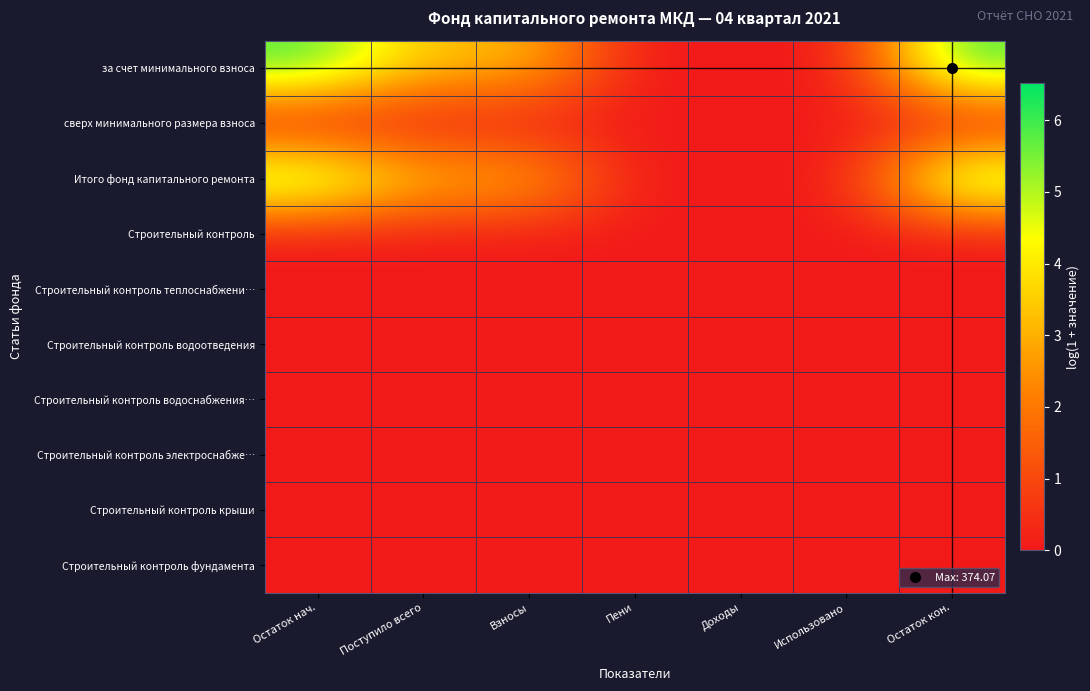

Reading left to right, list all the values displayed in this chart.

за счет минимального взноса: Остаток нач.=5.9	Поступило всего=3.2	Взносы=3.2	Пени=0.0	Доходы=0.0	Использовано=0.0	Остаток кон.=5.9
сверх минимального размера взноса: Остаток нач.=0.0	Поступило всего=0.0	Взносы=0.0	Пени=0.0	Доходы=0.0	Использовано=0.0	Остаток кон.=0.0
Итого фонд капитального ремонта: Остаток нач.=5.9	Поступило всего=3.2	Взносы=3.2	Пени=0.0	Доходы=0.0	Использовано=0.0	Остаток кон.=5.9
Строительный контроль: Остаток нач.=0.0	Поступило всего=0.0	Взносы=0.0	Пени=0.0	Доходы=0.0	Использовано=0.0	Остаток кон.=0.0
Строительный контроль теплоснабжени…: Остаток нач.=0.0	Поступило всего=0.0	Взносы=0.0	Пени=0.0	Доходы=0.0	Использовано=0.0	Остаток кон.=0.0
Строительный контроль водоотведения: Остаток нач.=0.0	Поступило всего=0.0	Взносы=0.0	Пени=0.0	Доходы=0.0	Использовано=0.0	Остаток кон.=0.0
Строительный контроль водоснабжения…: Остаток нач.=0.0	Поступило всего=0.0	Взносы=0.0	Пени=0.0	Доходы=0.0	Использовано=0.0	Остаток кон.=0.0
Строительный контроль электроснабже…: Остаток нач.=0.0	Поступило всего=0.0	Взносы=0.0	Пени=0.0	Доходы=0.0	Использовано=0.0	Остаток кон.=0.0
Строительный контроль крыши: Остаток нач.=0.0	Поступило всего=0.0	Взносы=0.0	Пени=0.0	Доходы=0.0	Использовано=0.0	Остаток кон.=0.0
Строительный контроль фундамента: Остаток нач.=0.0	Поступило всего=0.0	Взносы=0.0	Пени=0.0	Доходы=0.0	Использовано=0.0	Остаток кон.=0.0